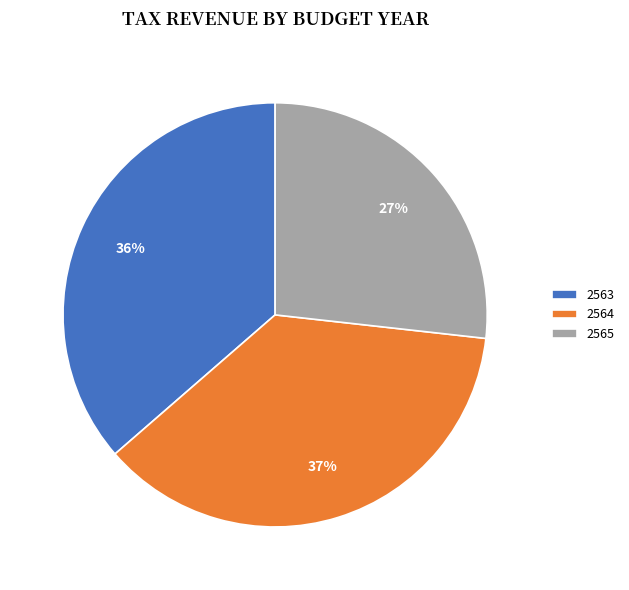

The 2563 slice represents 24% of the pie. True or false?

False